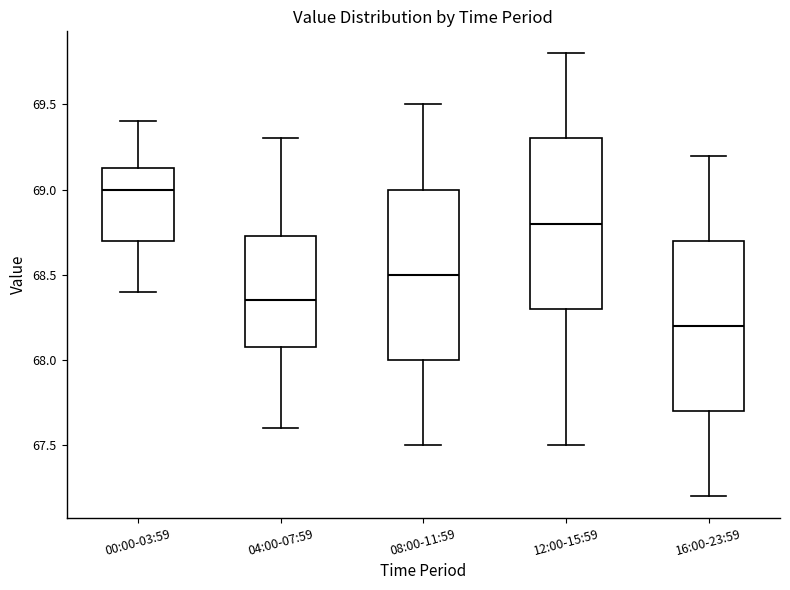

Reading left to right, read every box against the y-axis: the position of its median line, the range the box covers, and the ends of its whiskers. The values are not printed on the chart, so give them approximately, as read against the axis.

00:00-03:59: median 69.00, box 68.70 to 69.15, whiskers 68.40 to 69.40
04:00-07:59: median 68.35, box 68.10 to 68.75, whiskers 67.60 to 69.30
08:00-11:59: median 68.50, box 68.00 to 69.00, whiskers 67.50 to 69.50
12:00-15:59: median 68.80, box 68.30 to 69.30, whiskers 67.50 to 69.80
16:00-23:59: median 68.20, box 67.70 to 68.70, whiskers 67.20 to 69.20